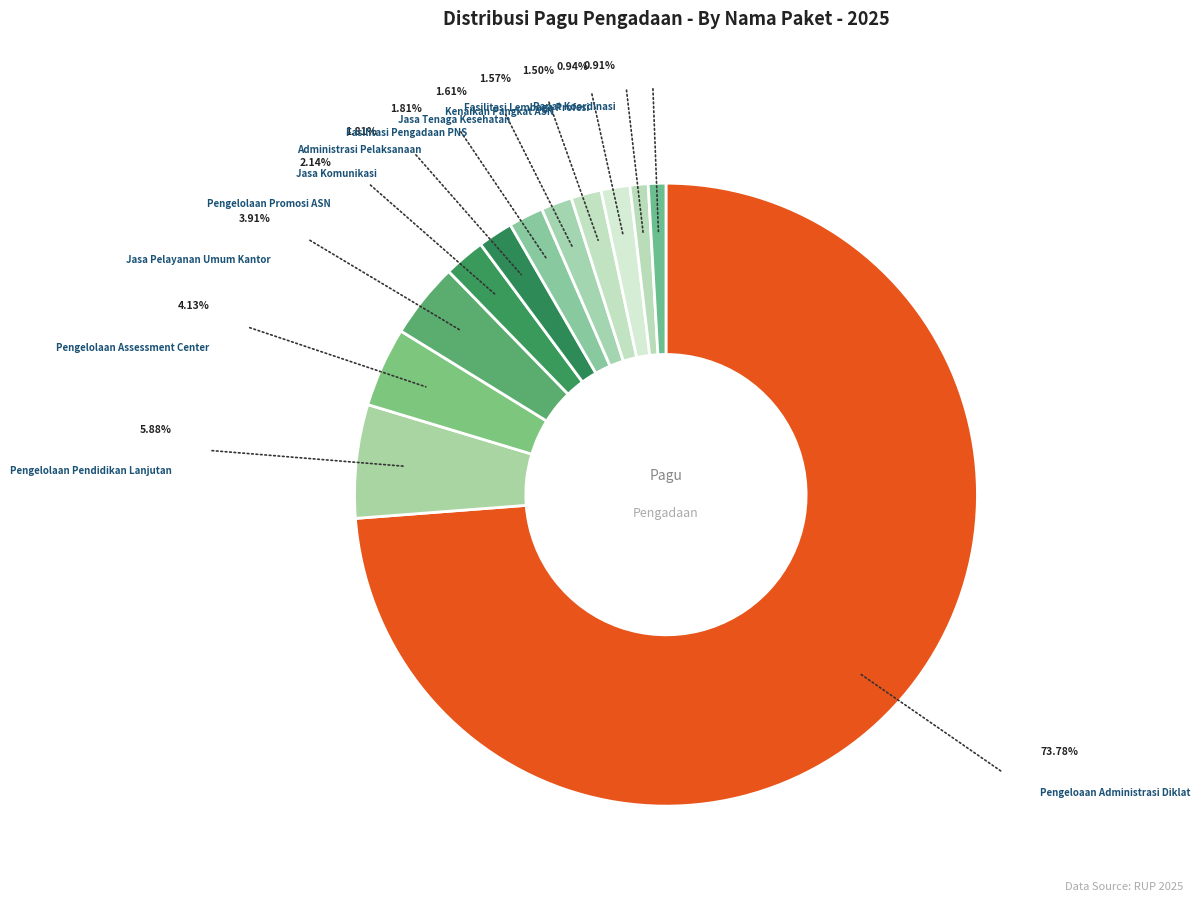

Count the number of slices in the pie.

12